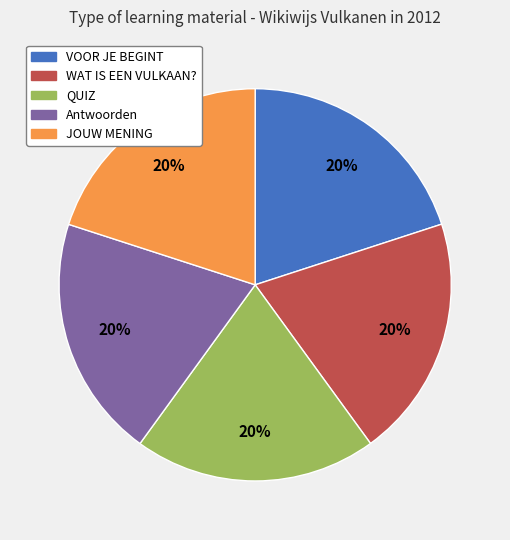

To the nearest percent, what is the combined percentage of Antwoorden and JOUW MENING?

40%